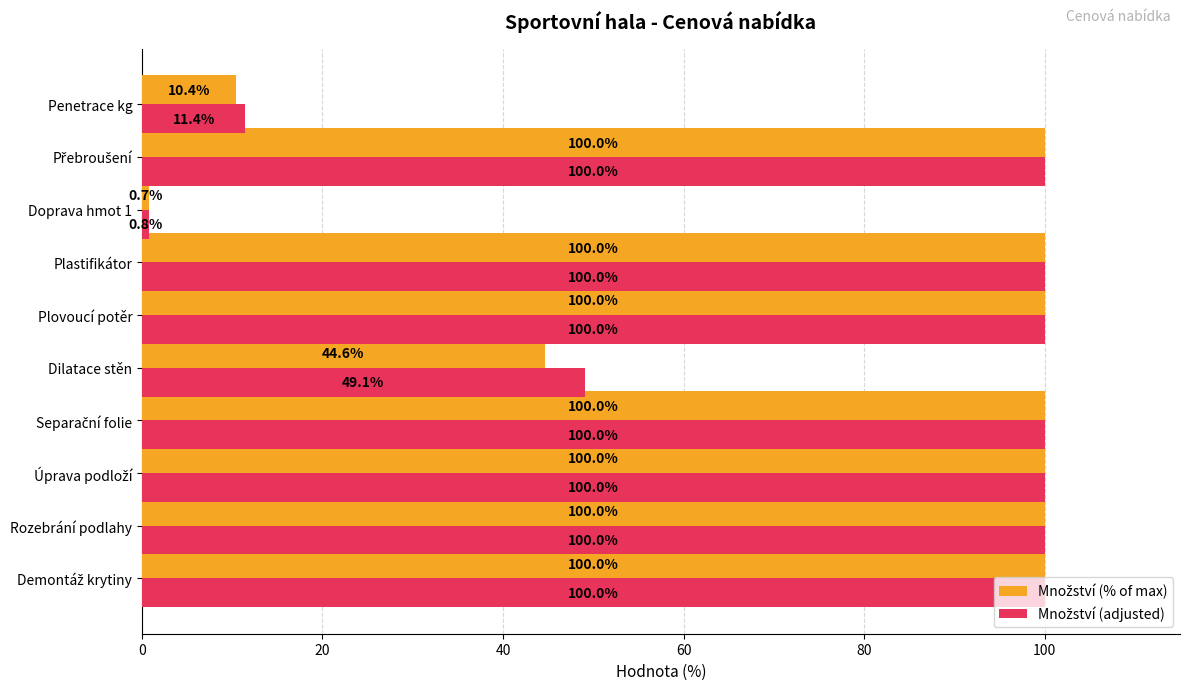

What is the maximum value shown in the chart?

100.0